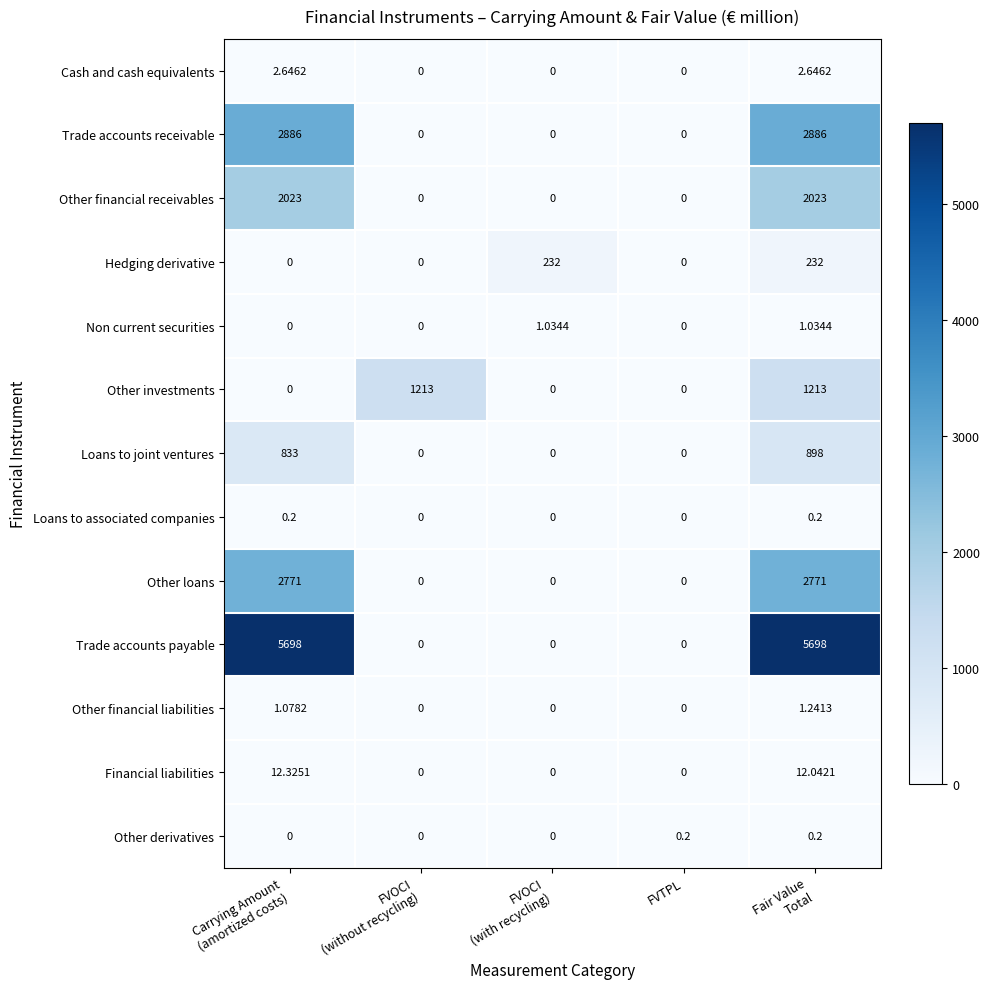

Which series has the largest range (max minus min)?

Trade accounts payable